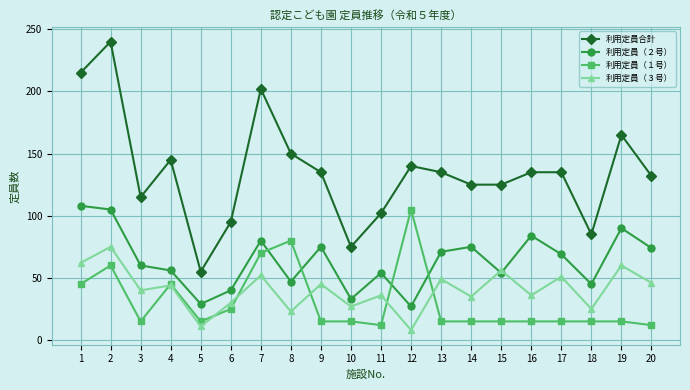

Is the value of 利用定員合計 at 8 greater than the value of 利用定員（３号） at 4?

Yes